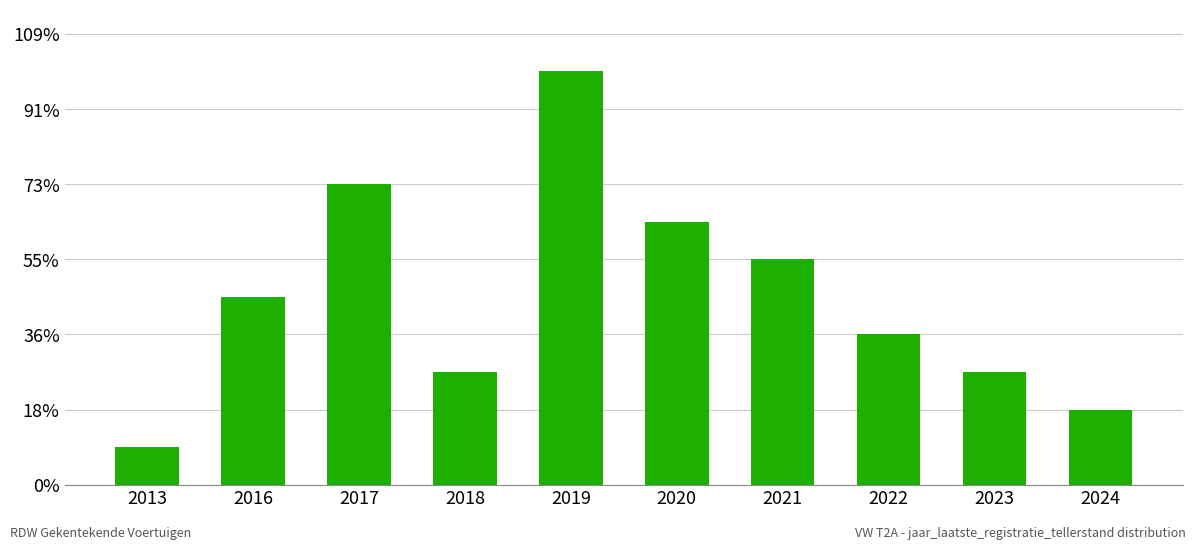

At which category does the chart reach its peak across all series?

2019